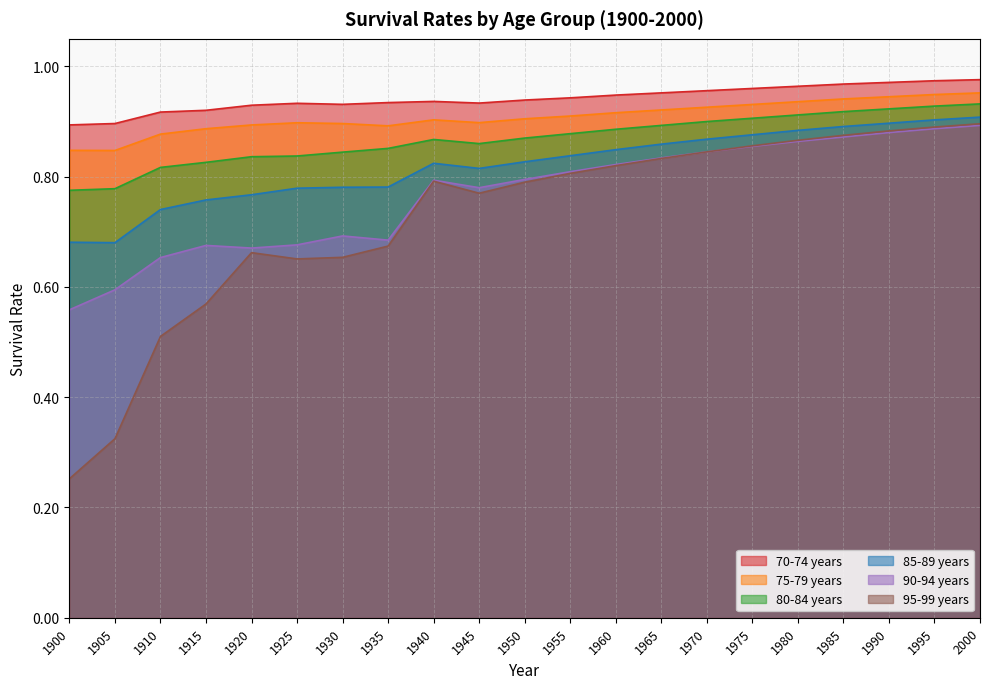

Count the 95-99 years values in the range 0 to 1.

21